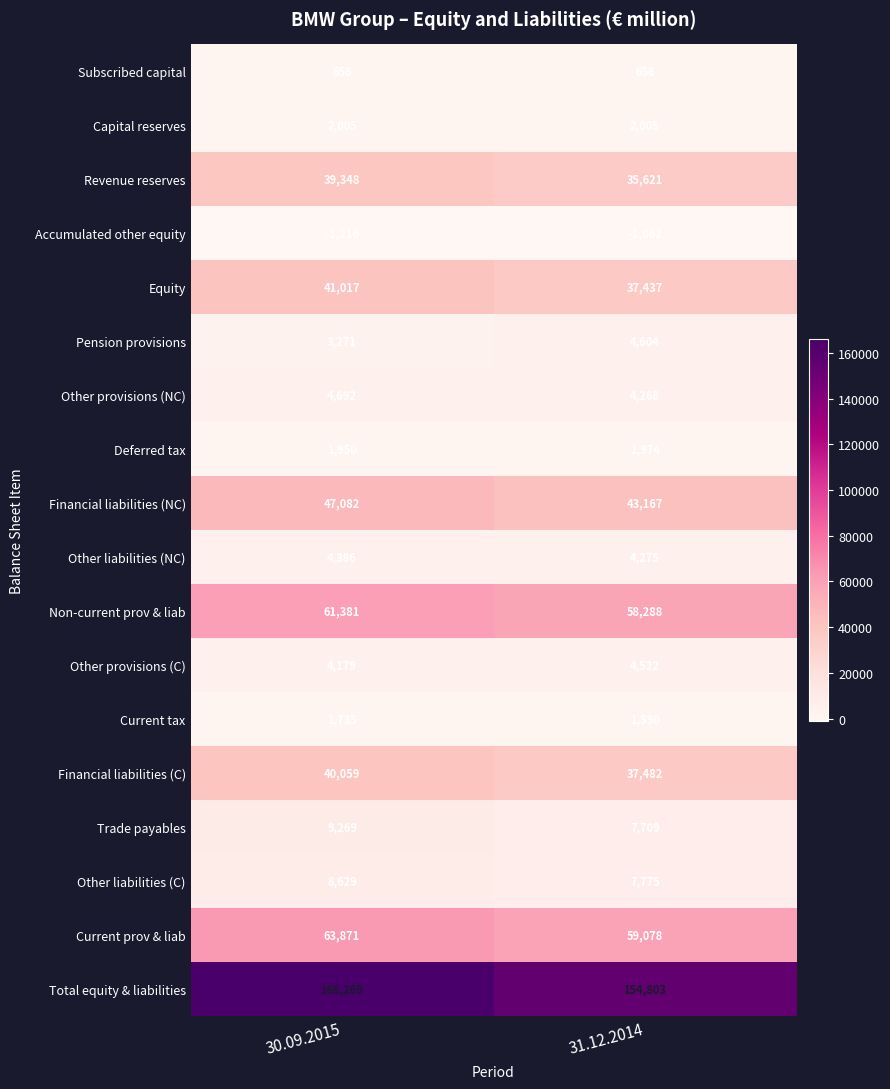

What is the smallest value displayed?

-1216